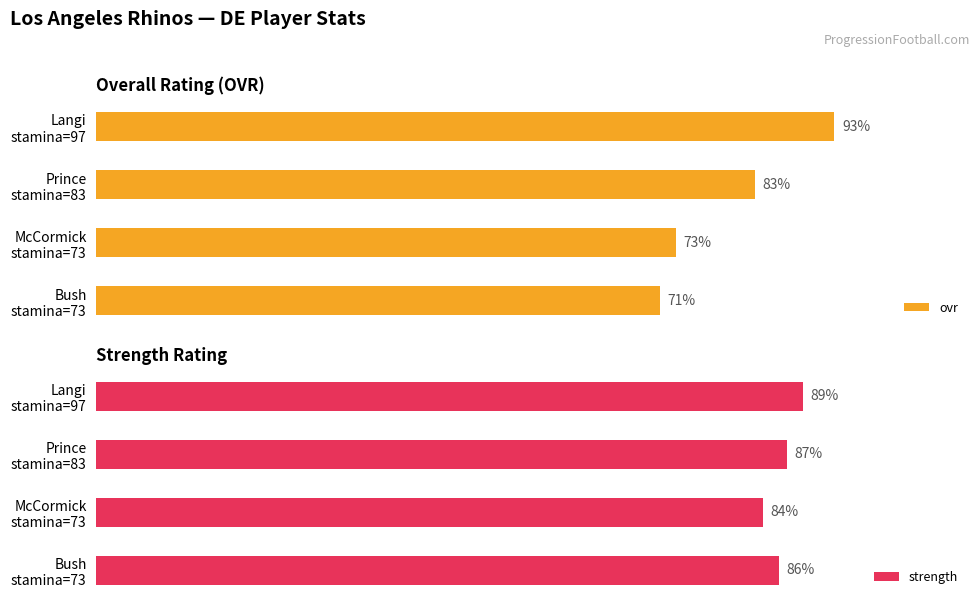

How many values in the strength series exceed 87?

1